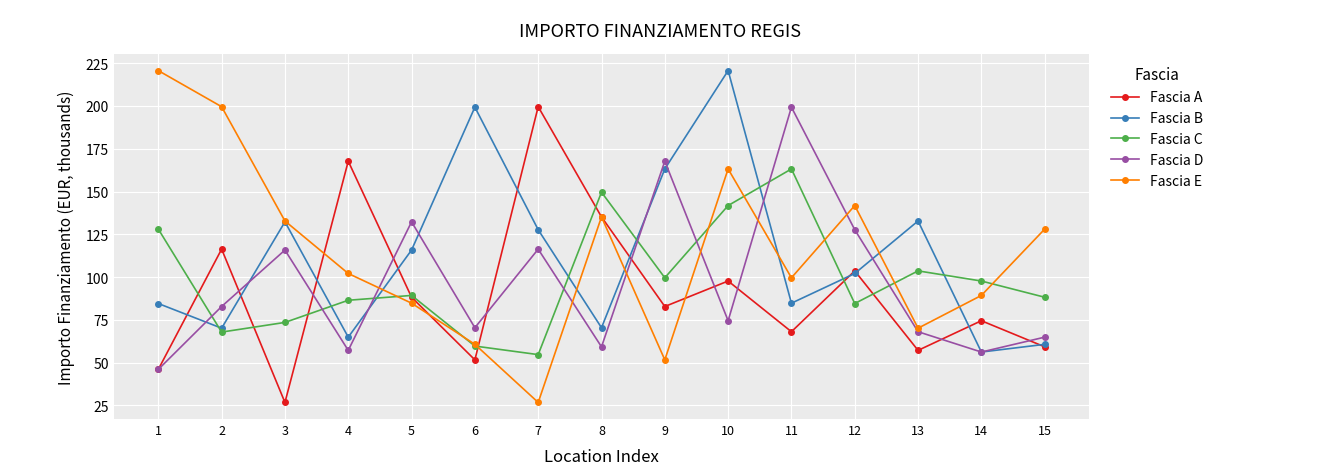

Does the chart have visible grid lines?

Yes